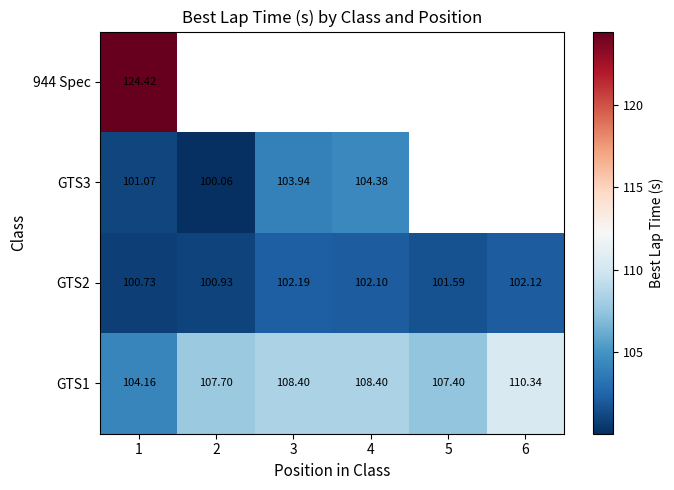

What is the minimum value for GTS2?

100.7